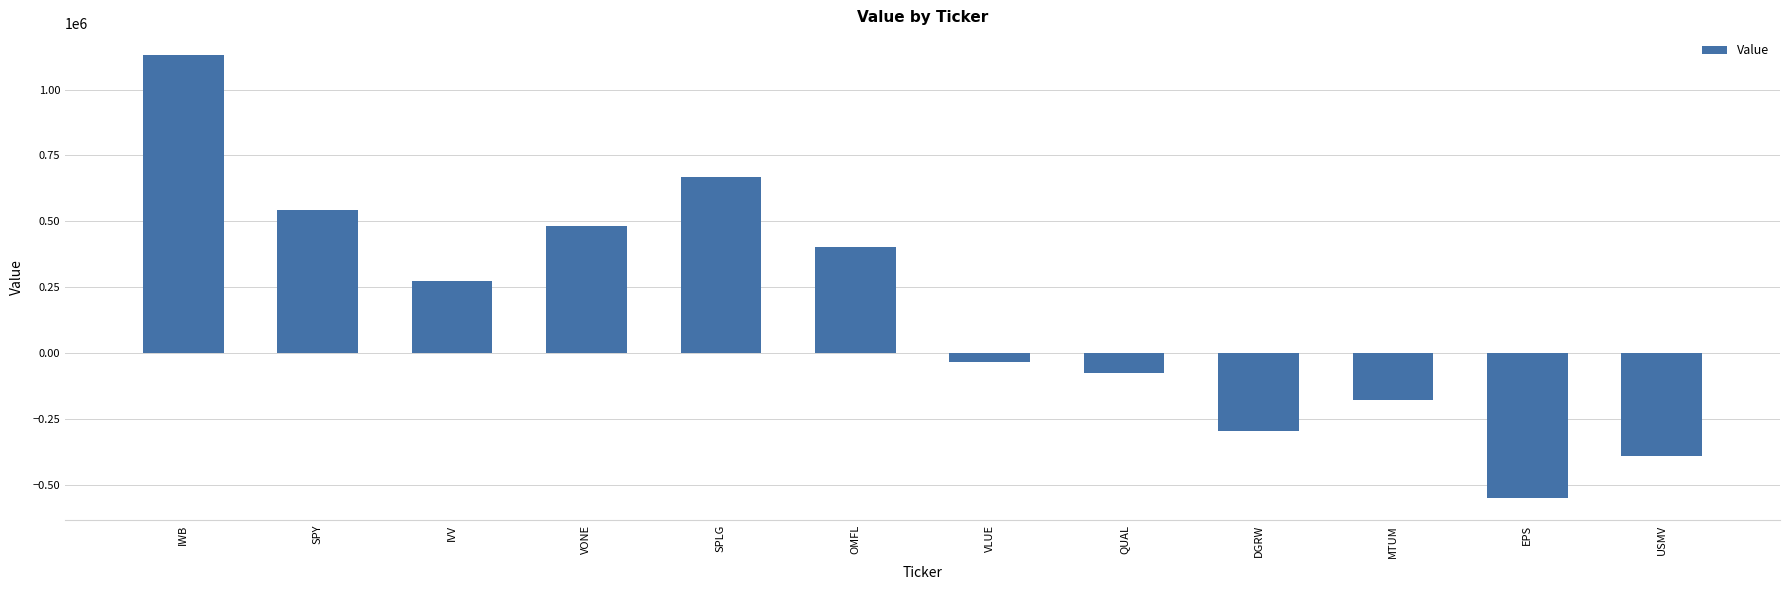

What value does the data have at SPY, to the nearest 10?

544320